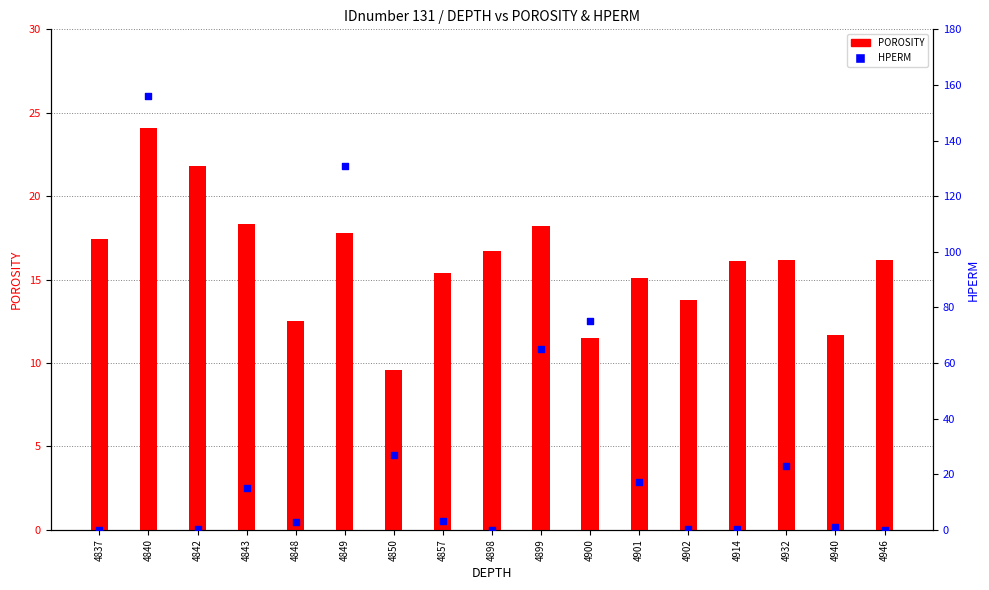

What are all the series names shown in the legend?

POROSITY, HPERM